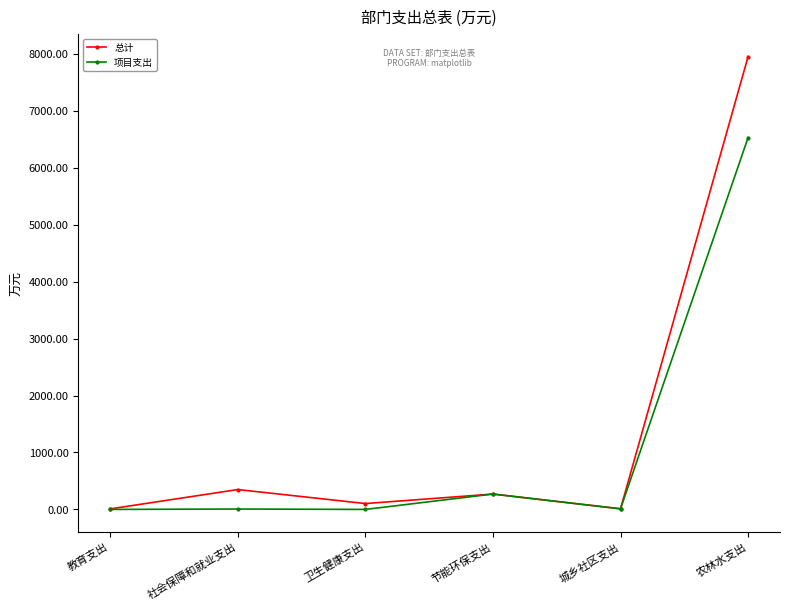

At which category is the sum across all series the highest?

农林水支出